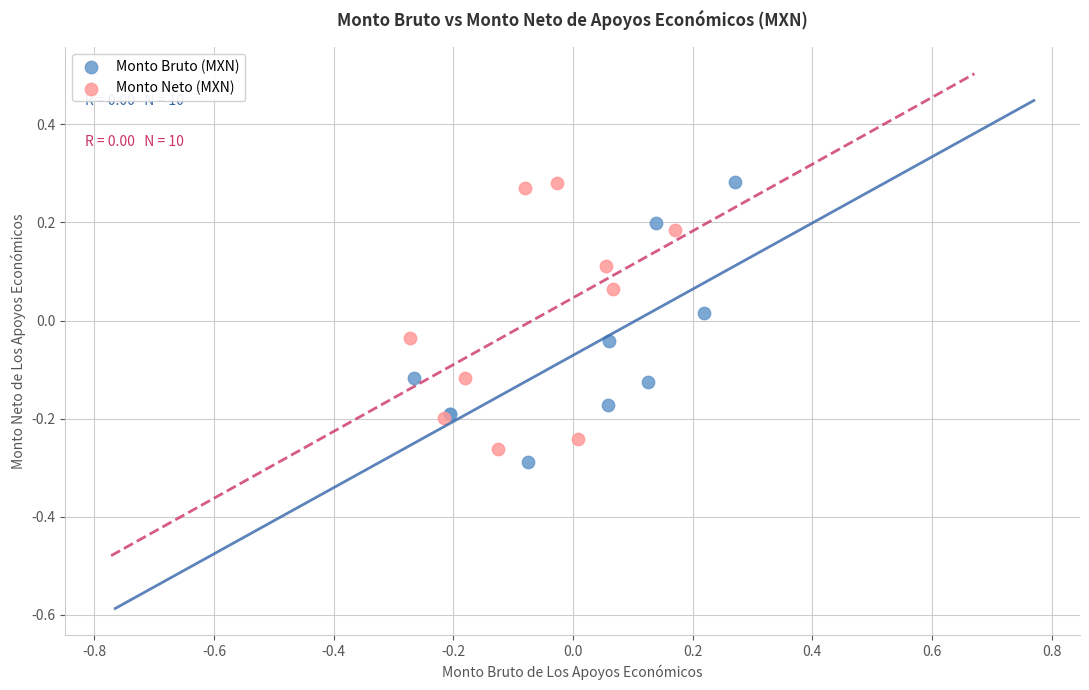

Which series has the widest spread of Y values?

Monto Bruto (MXN)